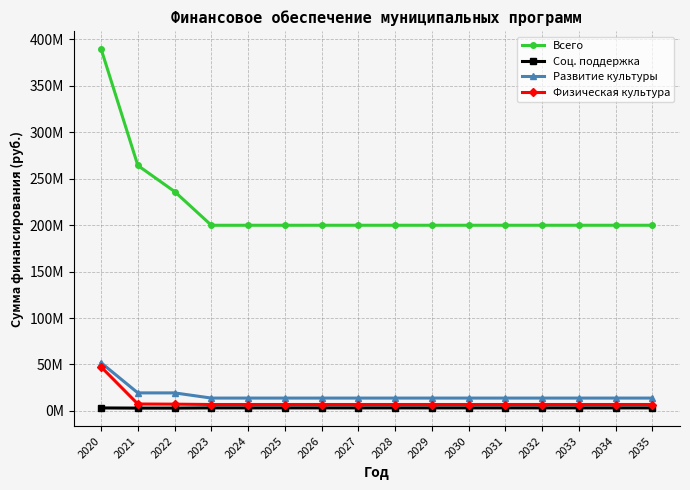

True or false: Соц. поддержка and Всего intersect in this chart.

False